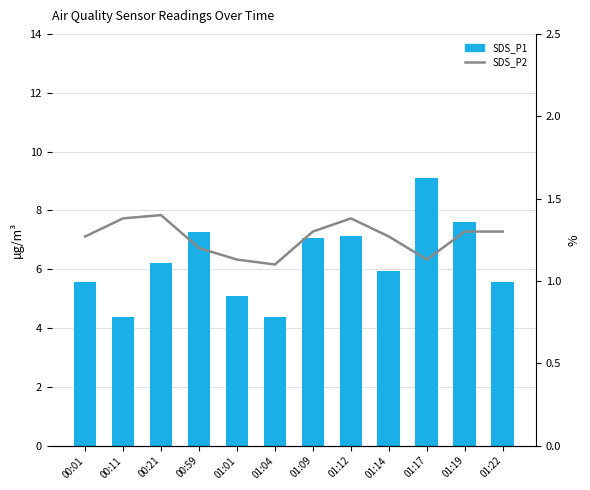

What is the label of the 7th bar from the left?

01:09